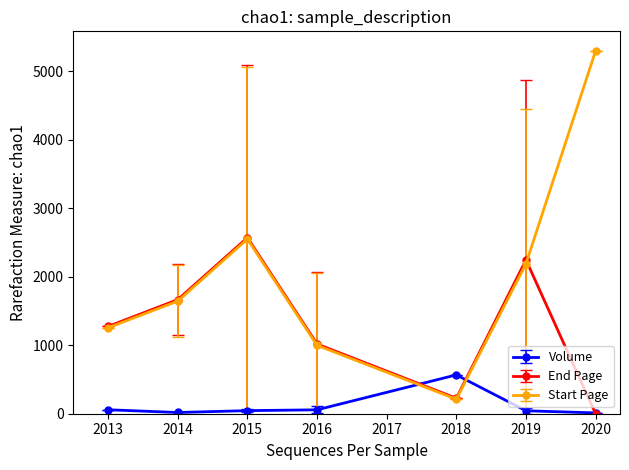

At which label is Start Page closest to 2756?

2015